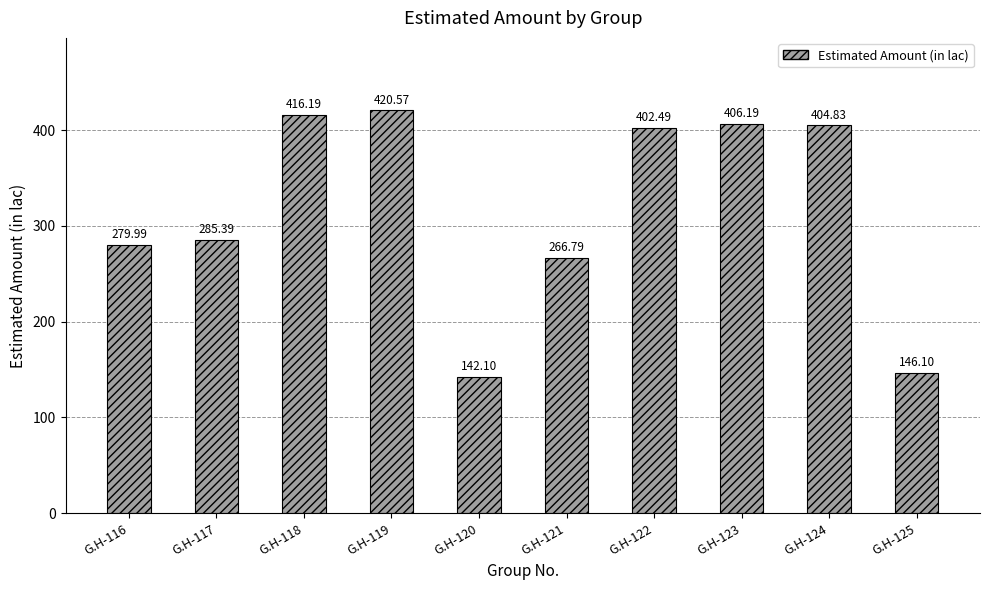

List the labels in order of value, smallest first.

G.H-120, G.H-125, G.H-121, G.H-116, G.H-117, G.H-122, G.H-124, G.H-123, G.H-118, G.H-119